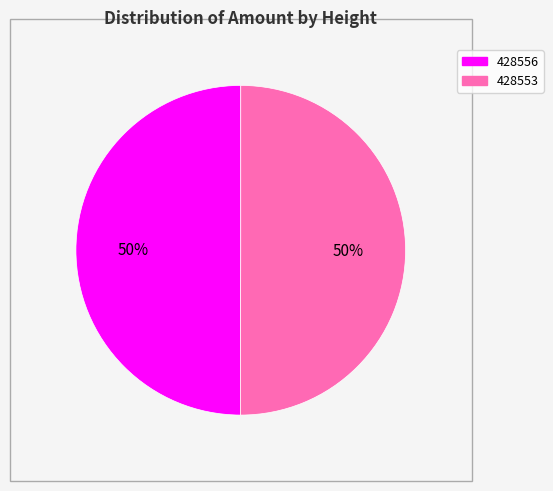

To the nearest percent, what is the combined percentage of 428556 and 428553?

100%